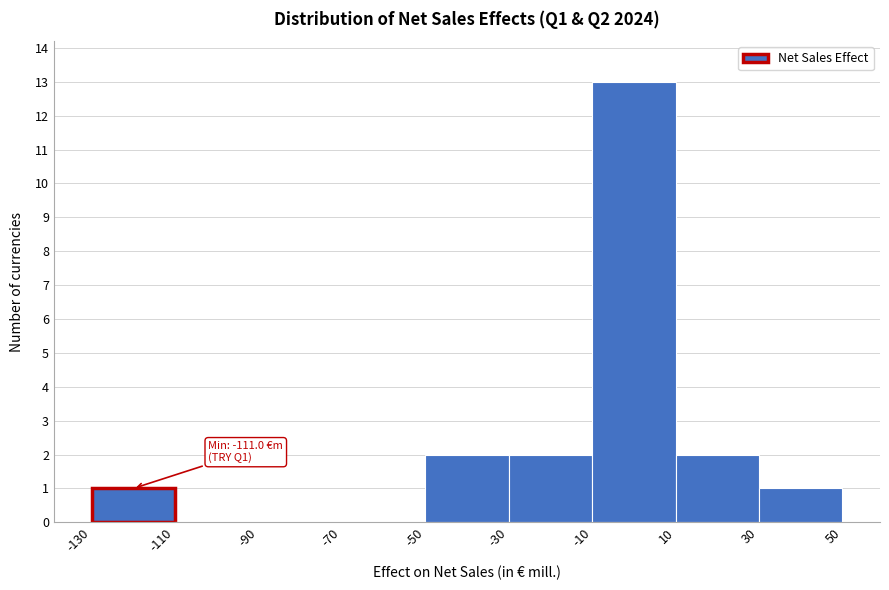

Over which range of the x-axis is the bar tallest?

-10 to 10